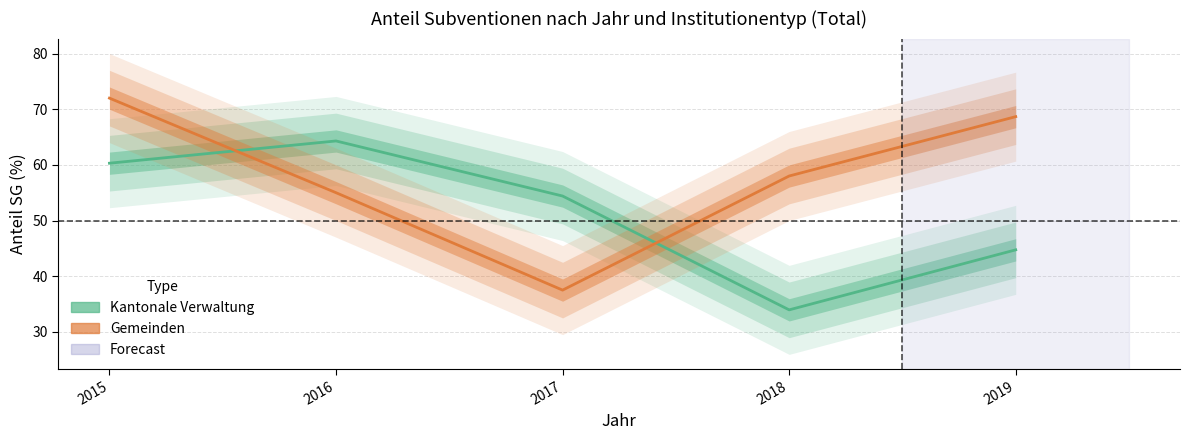

What is the minimum value shown in the chart?

33.9